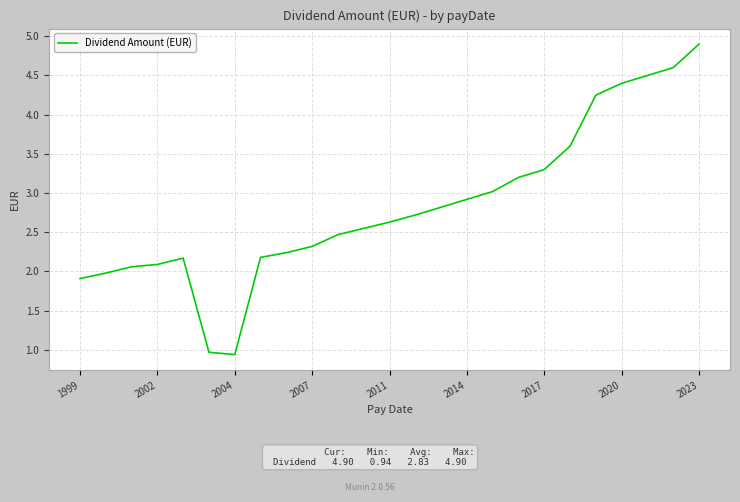

What is the greatest value displayed?

4.9